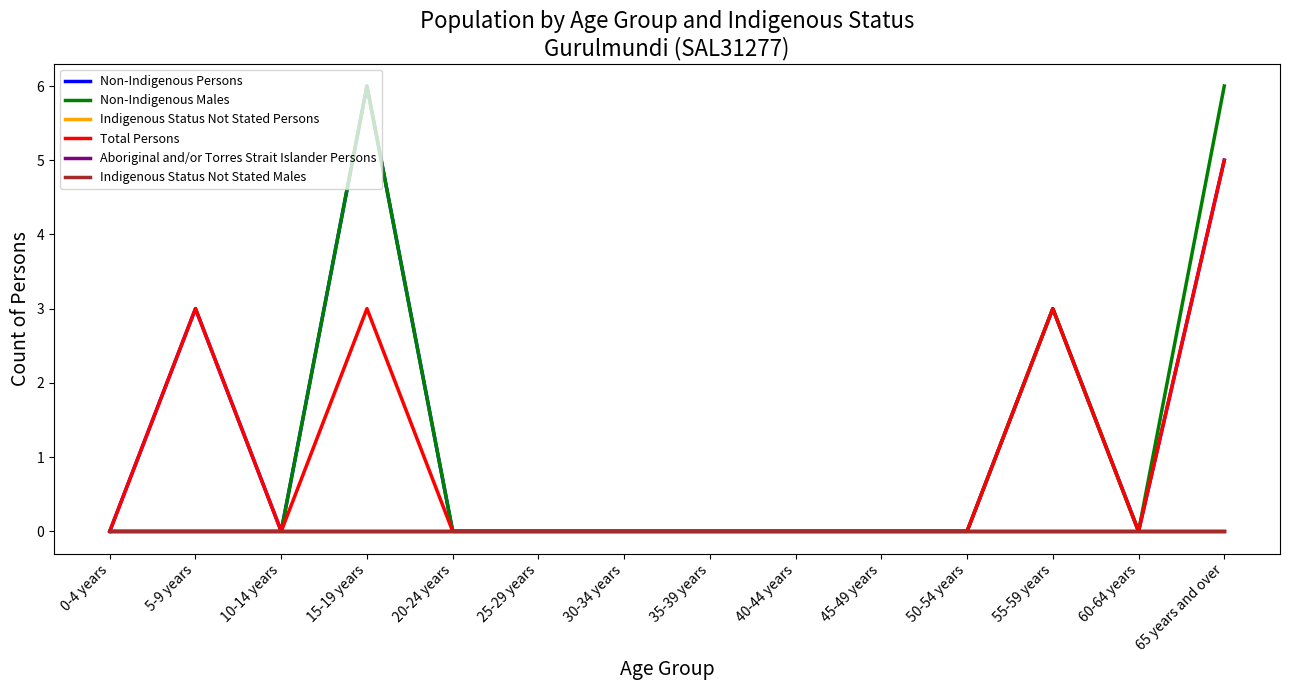

Does the chart have visible grid lines?

No